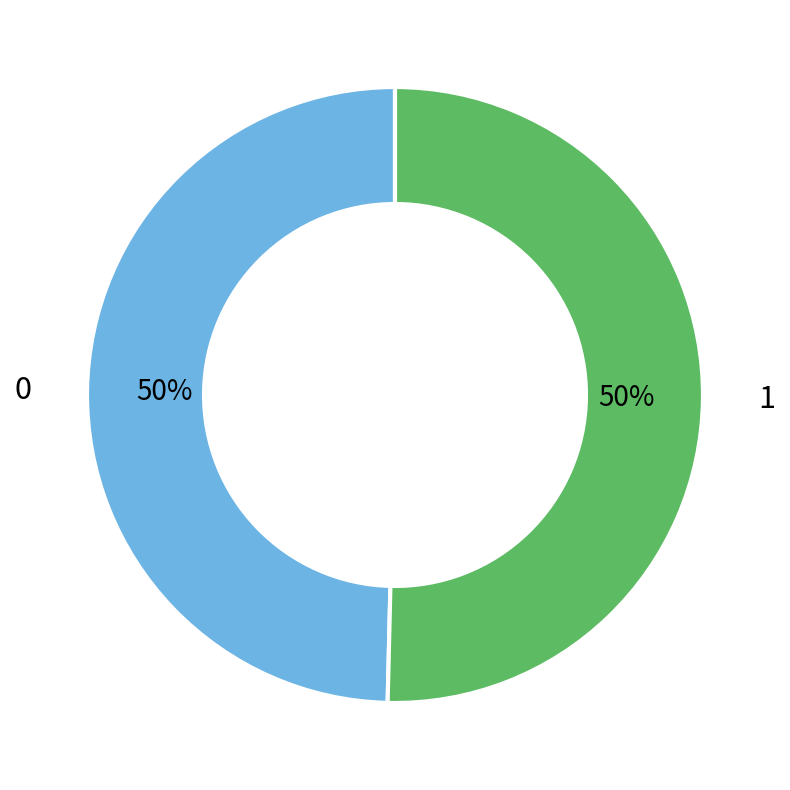

What is the ratio of the value at 0 to the value at 1?

1.0